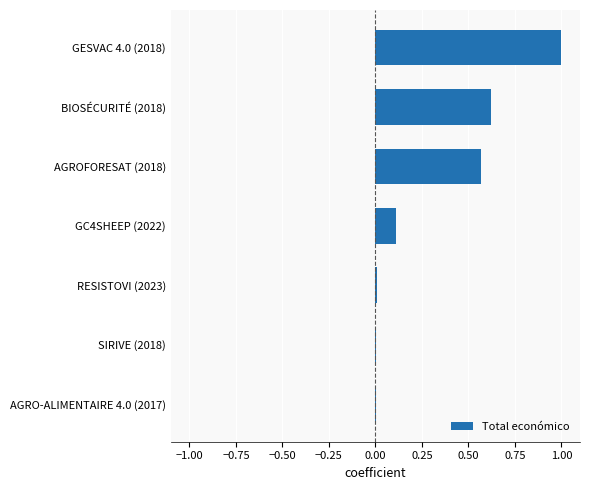

The value at AGROFORESAT (2018) is 0.3. True or false?

False